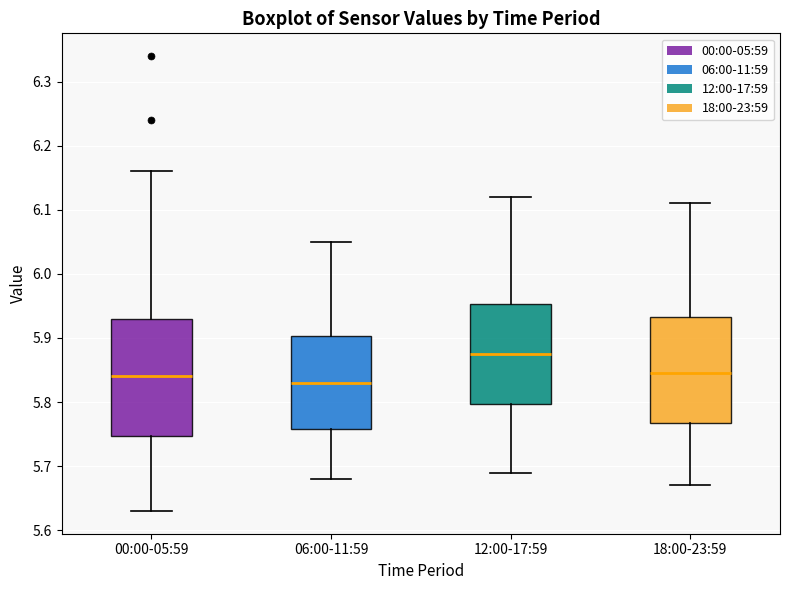

Reading left to right, read every box against the y-axis: the position of its median line, the range the box covers, and the ends of its whiskers. The values are not printed on the chart, so give them approximately, as read against the axis.

00:00-05:59: median 5.84, box 5.75 to 5.93, whiskers 5.63 to 6.16
06:00-11:59: median 5.83, box 5.76 to 5.90, whiskers 5.68 to 6.05
12:00-17:59: median 5.88, box 5.80 to 5.95, whiskers 5.69 to 6.12
18:00-23:59: median 5.85, box 5.77 to 5.93, whiskers 5.67 to 6.11